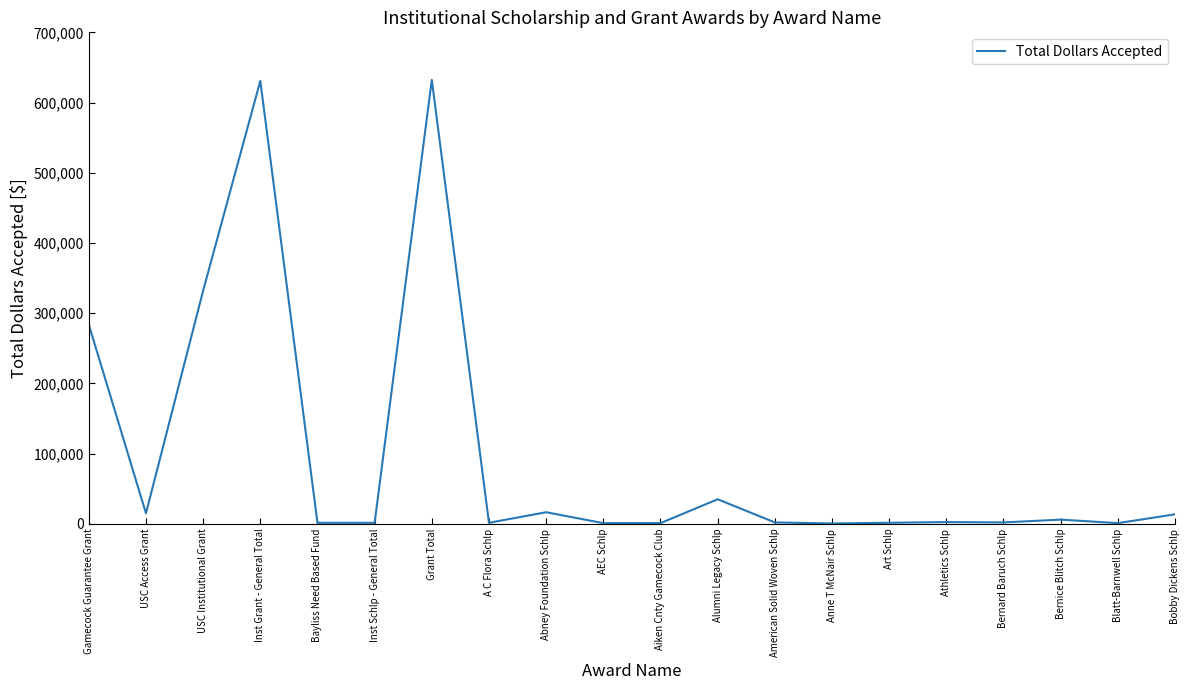

True or false: there are more than 1 points higher than both neighbors.

True